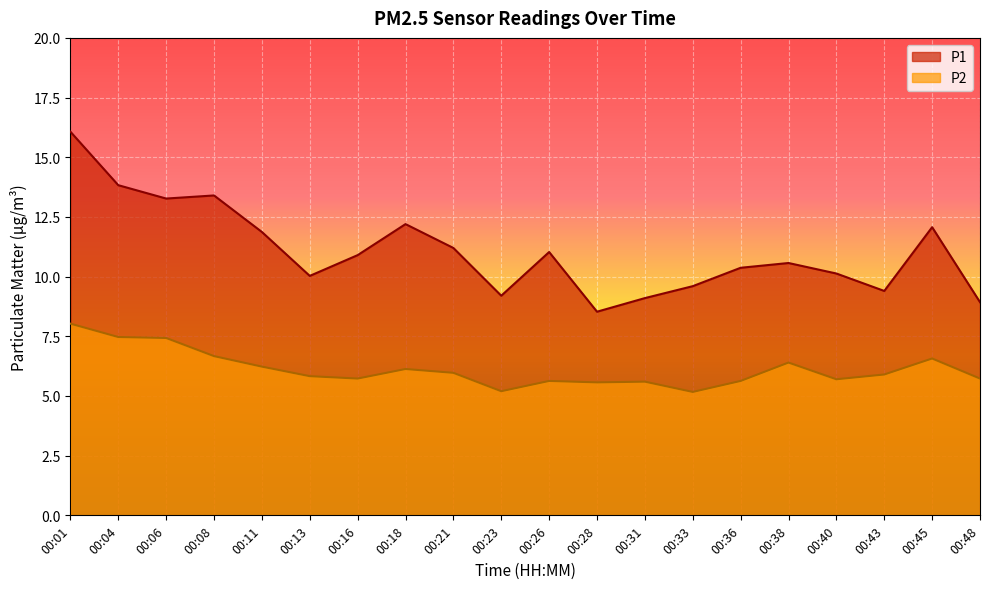

How many lines are shown in the chart?

2